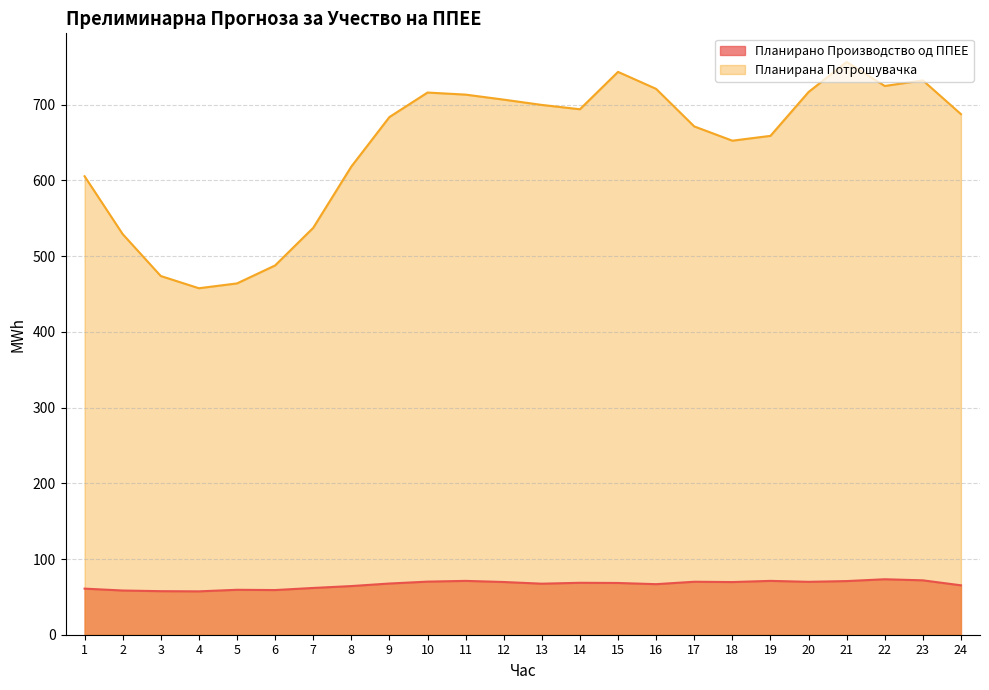

What is the difference between the second highest and second lowest values in the Планирано Производство од ППЕЕ series?

14.3